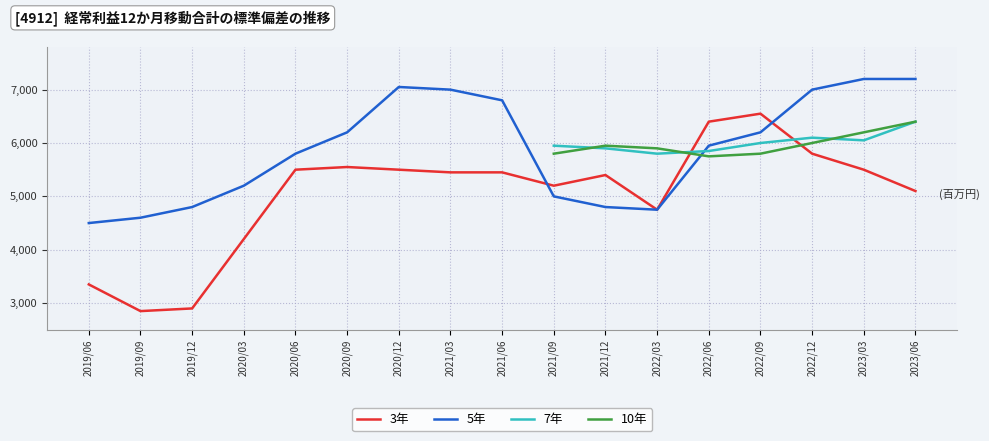

At how many categories does at least one series exceed 4149?

17